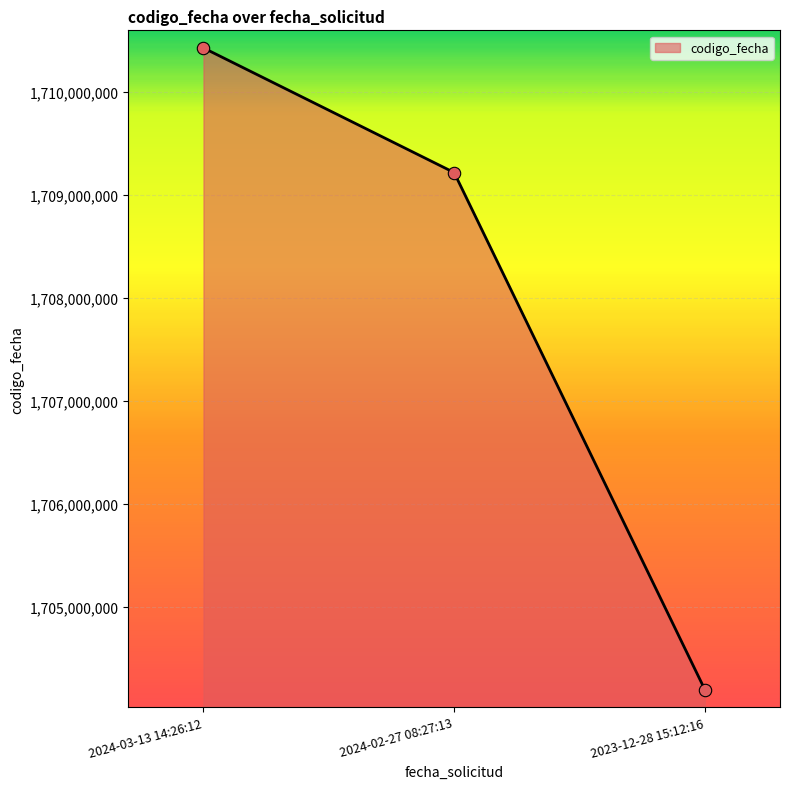

Approximately how many times larger is the value at 2023-12-28 15:12:16 compared to 2024-02-27 08:27:13?

1.0